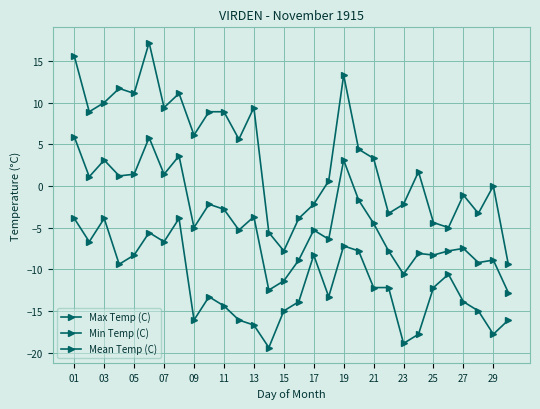

How many lines are shown in the chart?

3